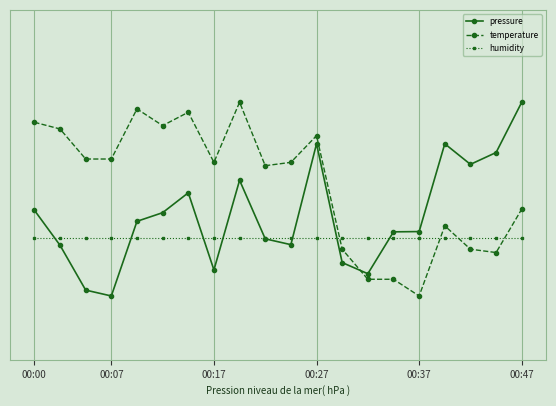

Does the chart have visible grid lines?

Yes